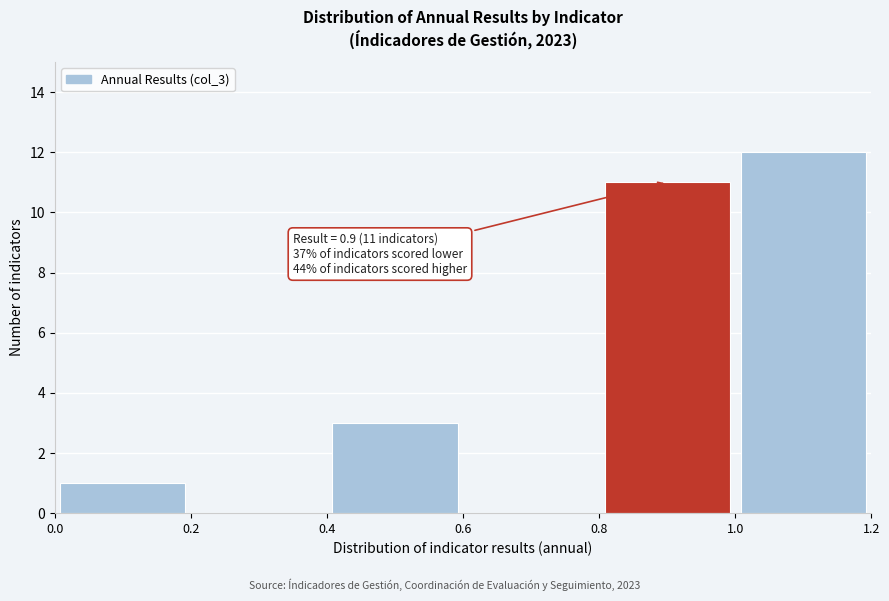

Over which range of the x-axis is the bar tallest?

1.0 to 1.2